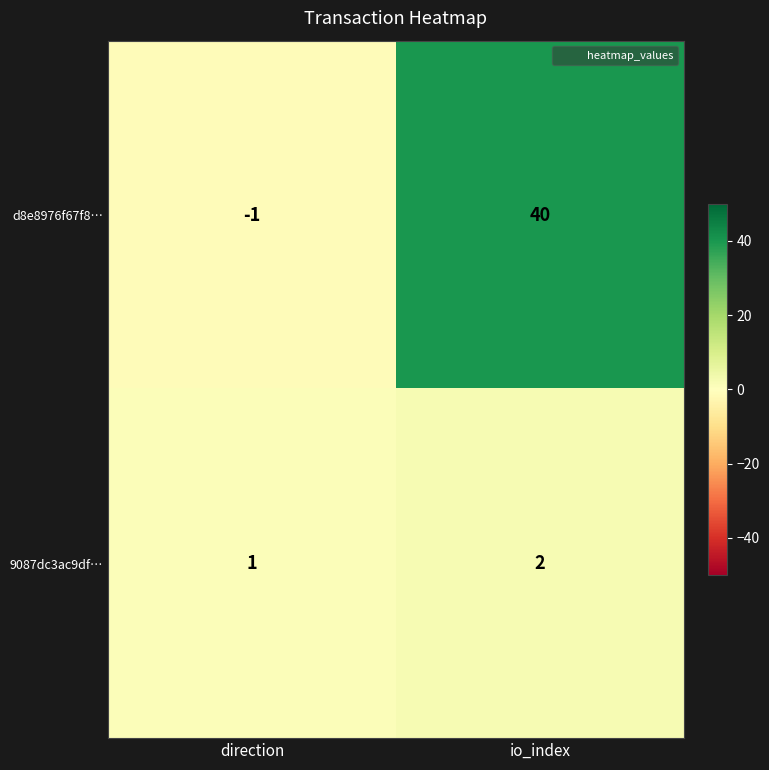

Between direction and io_index, which series saw the biggest shift?

d8e8976f67f8…